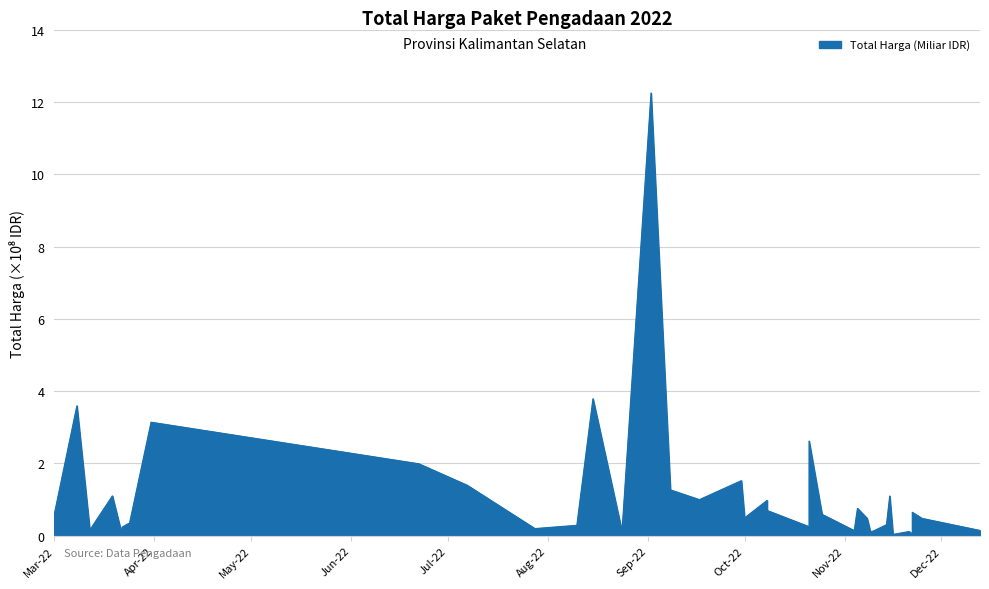

Between 2022-11-16 and 2022-03-12, which is larger?

2022-03-12